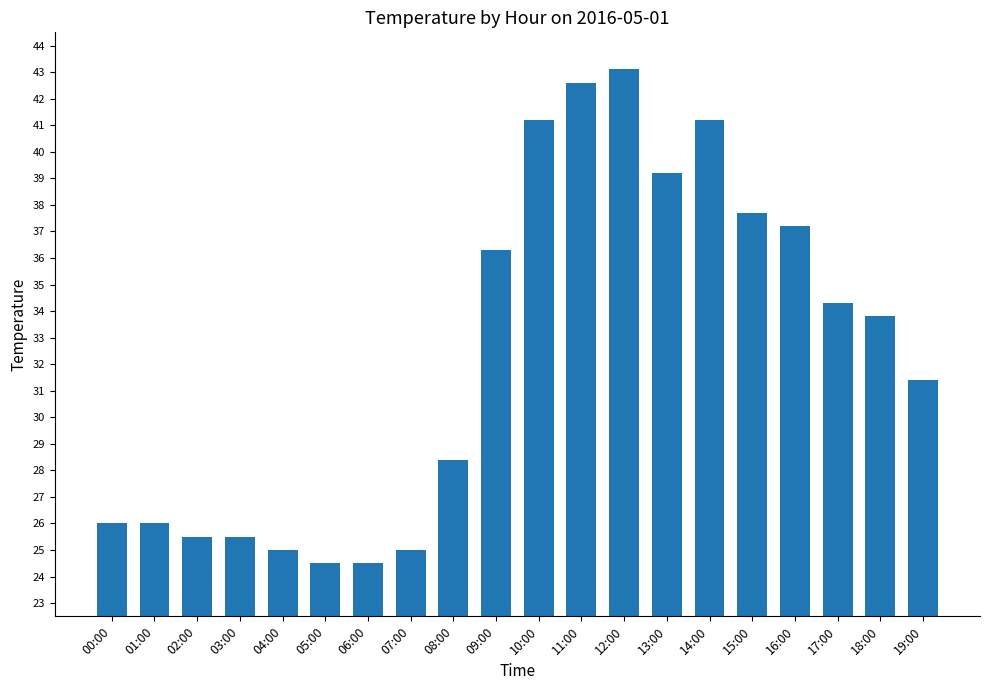

Approximately how many times larger is the value at 05:00 compared to 06:00?

1.0